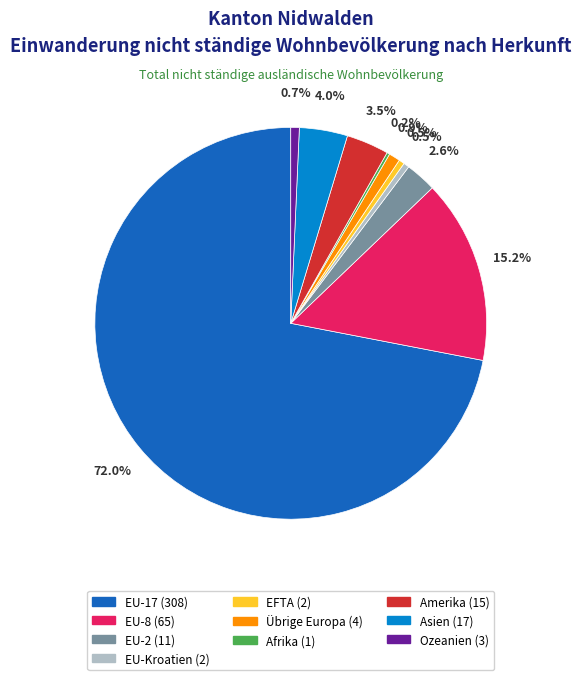

What is the ratio of the value at Asien to the value at EU-8?

0.3